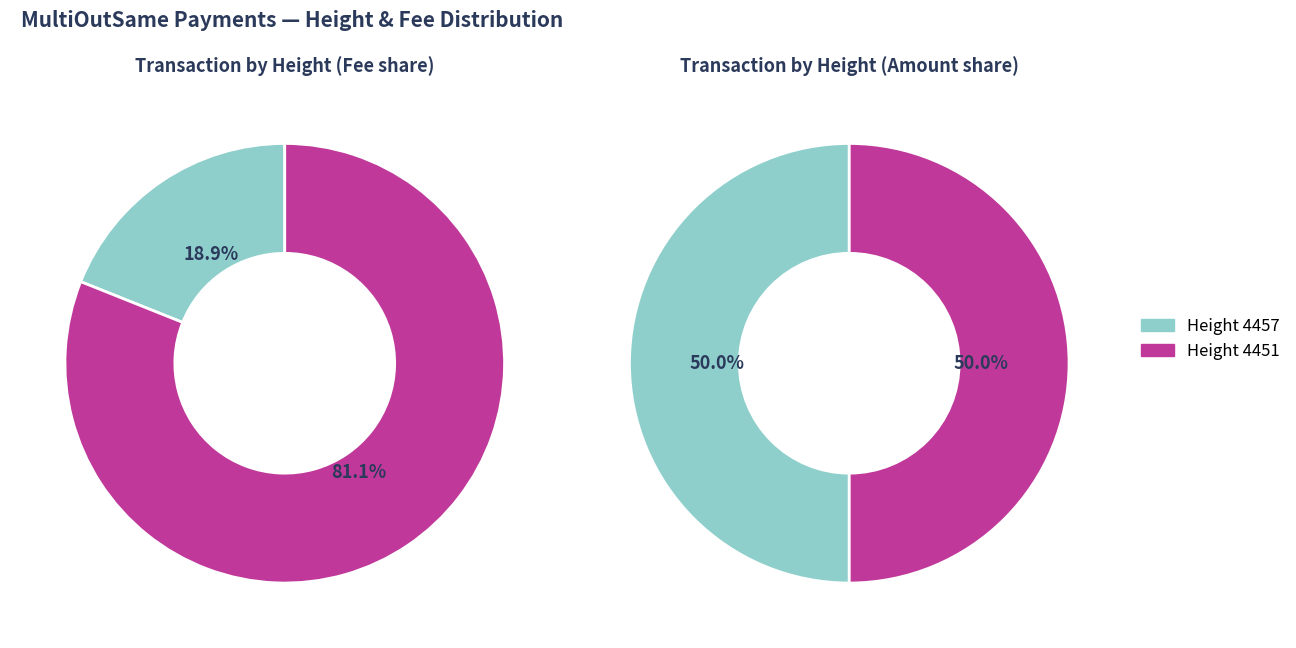

To the nearest percent, what percentage of the pie is 4457?

19%